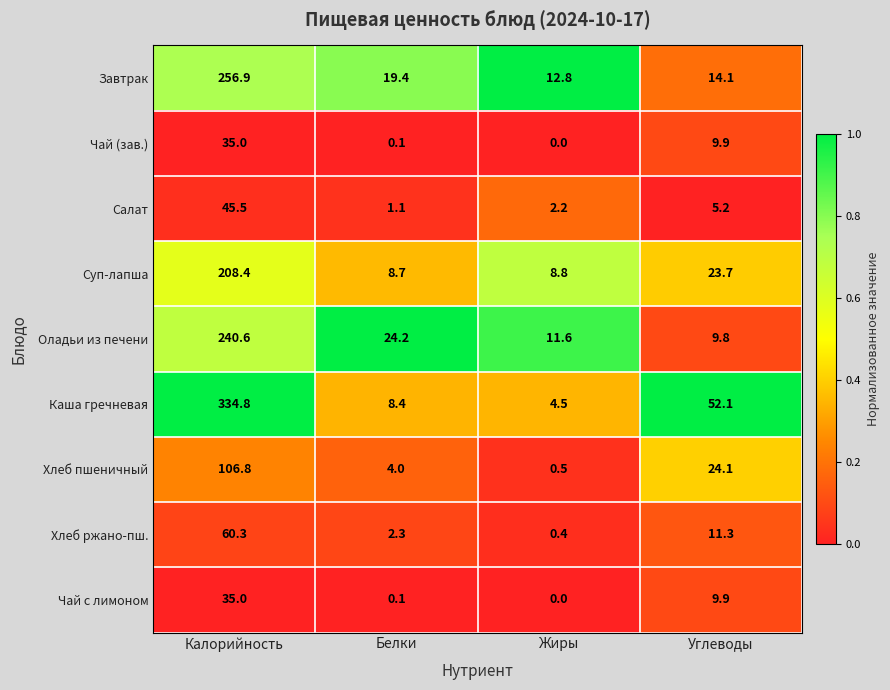

What is the sum of all Суп-лапша values?

249.6